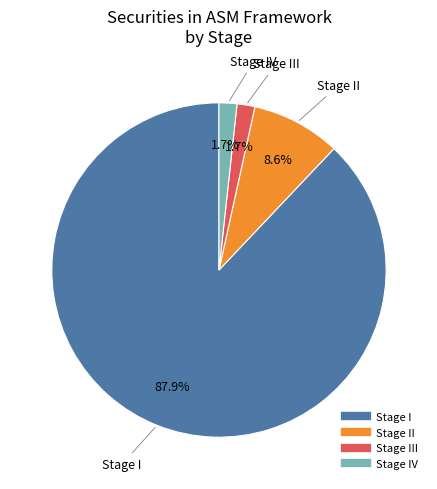

Does any single category account for the majority?

Yes